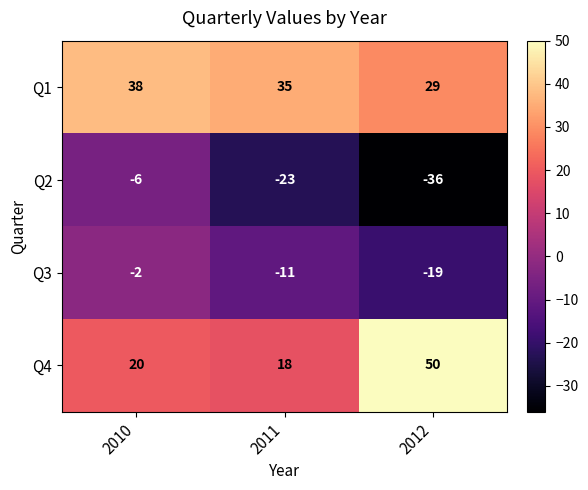

Rank the series at 2011 from highest to lowest value.

Q1, Q4, Q3, Q2